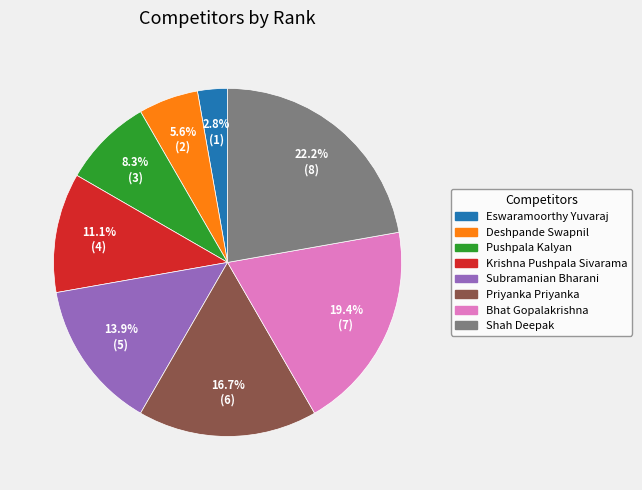

Approximately how many times larger is the value at Shah Deepak compared to Priyanka Priyanka?

1.3